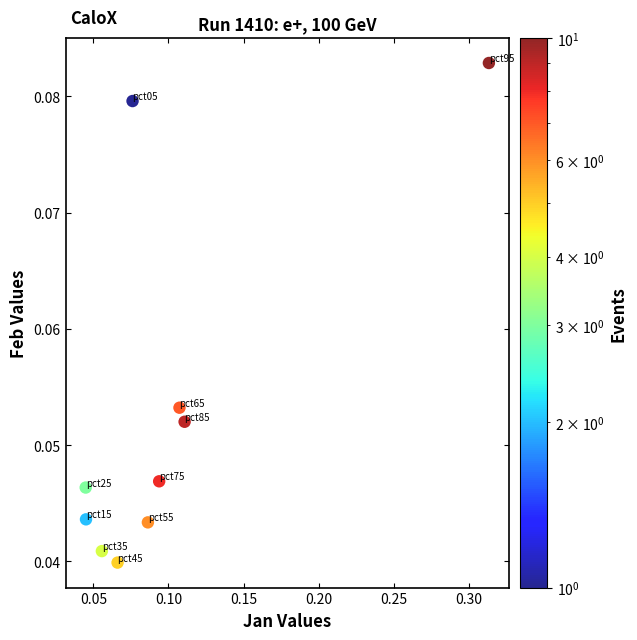

What is the range of X values (max minus min)?

0.3